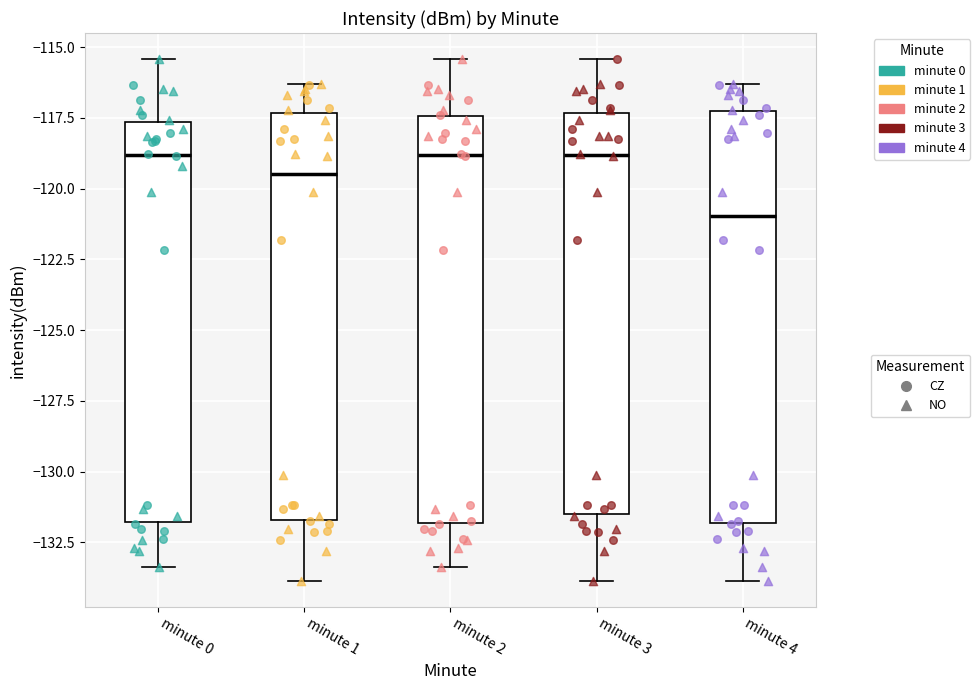

Where is the upper edge of the box for minute 0 on the y-axis? The values are not printed on the chart, so give them approximately, as read against the axis.

-117.5